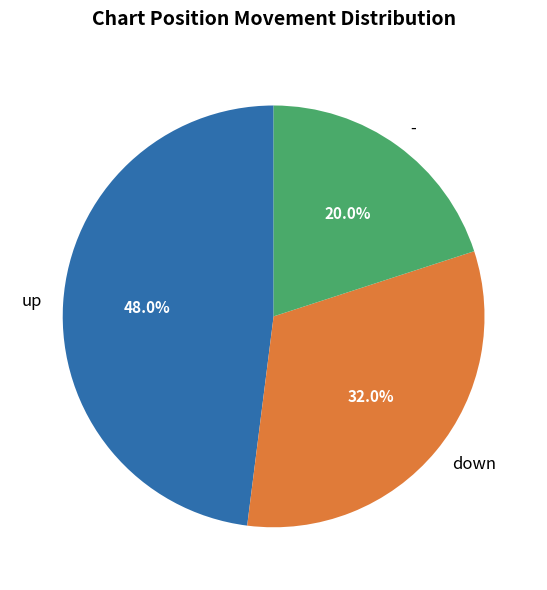

Which category has the biggest portion of the pie?

up